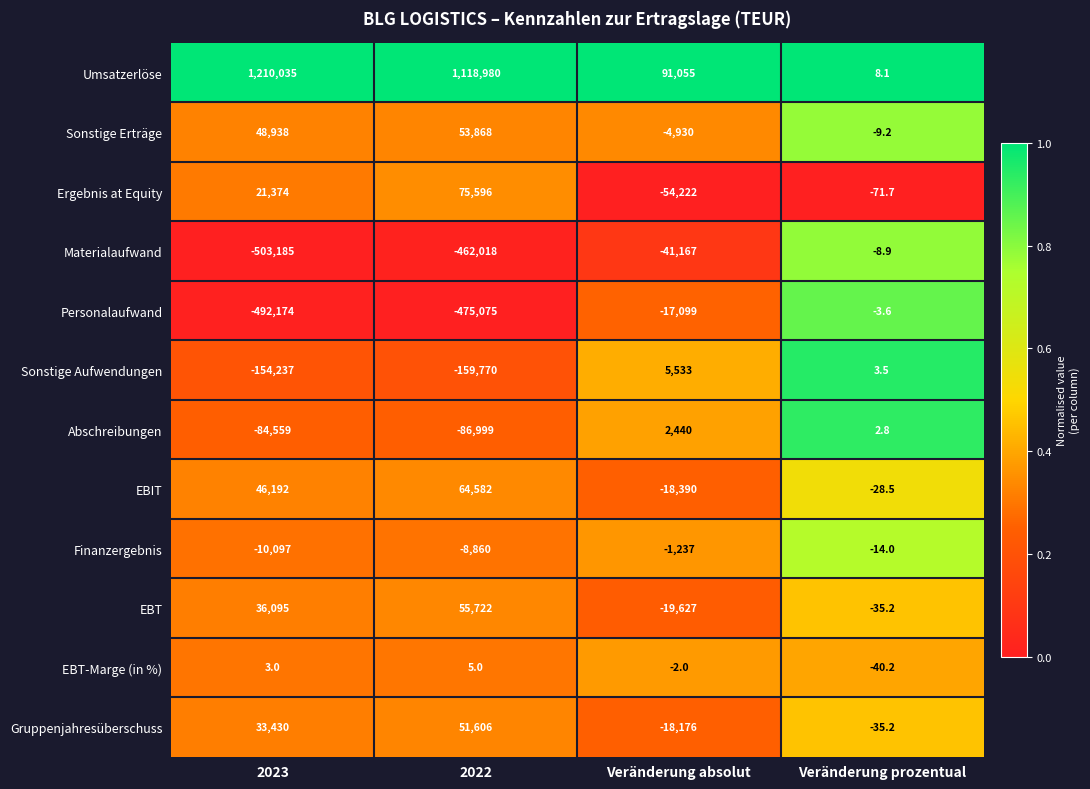

What is the greatest value displayed?

1210035.0